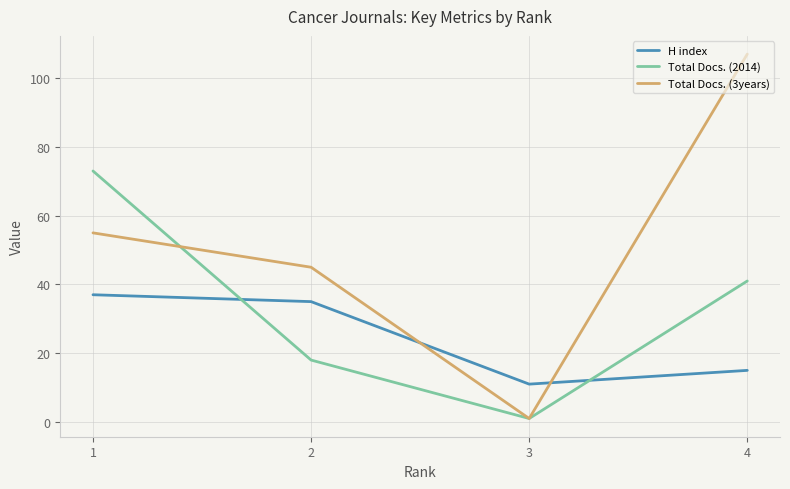

Reading left to right, extract all data points from this chart.

H index: 1=37	2=35	3=11	4=15
Total Docs. (2014): 1=73	2=18	3=1	4=41
Total Docs. (3years): 1=55	2=45	3=1	4=107